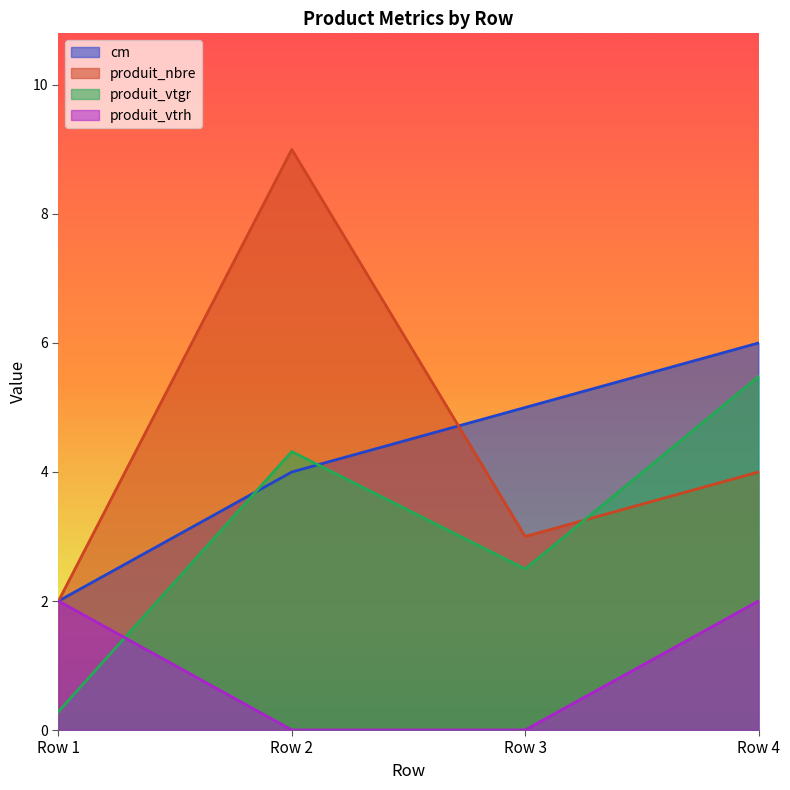

The cm series shows 0.8 at Row 1. True or false?

False